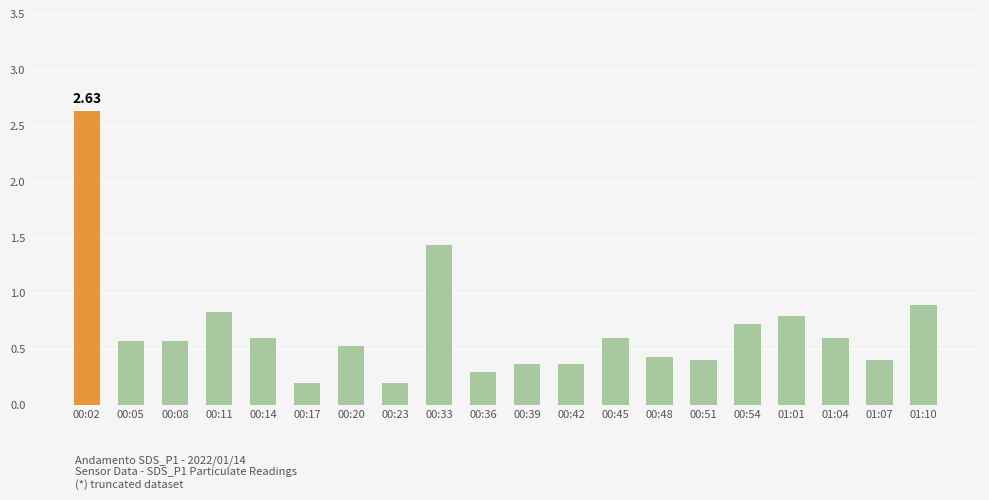

What is the label of the 12th bar from the right?

00:33